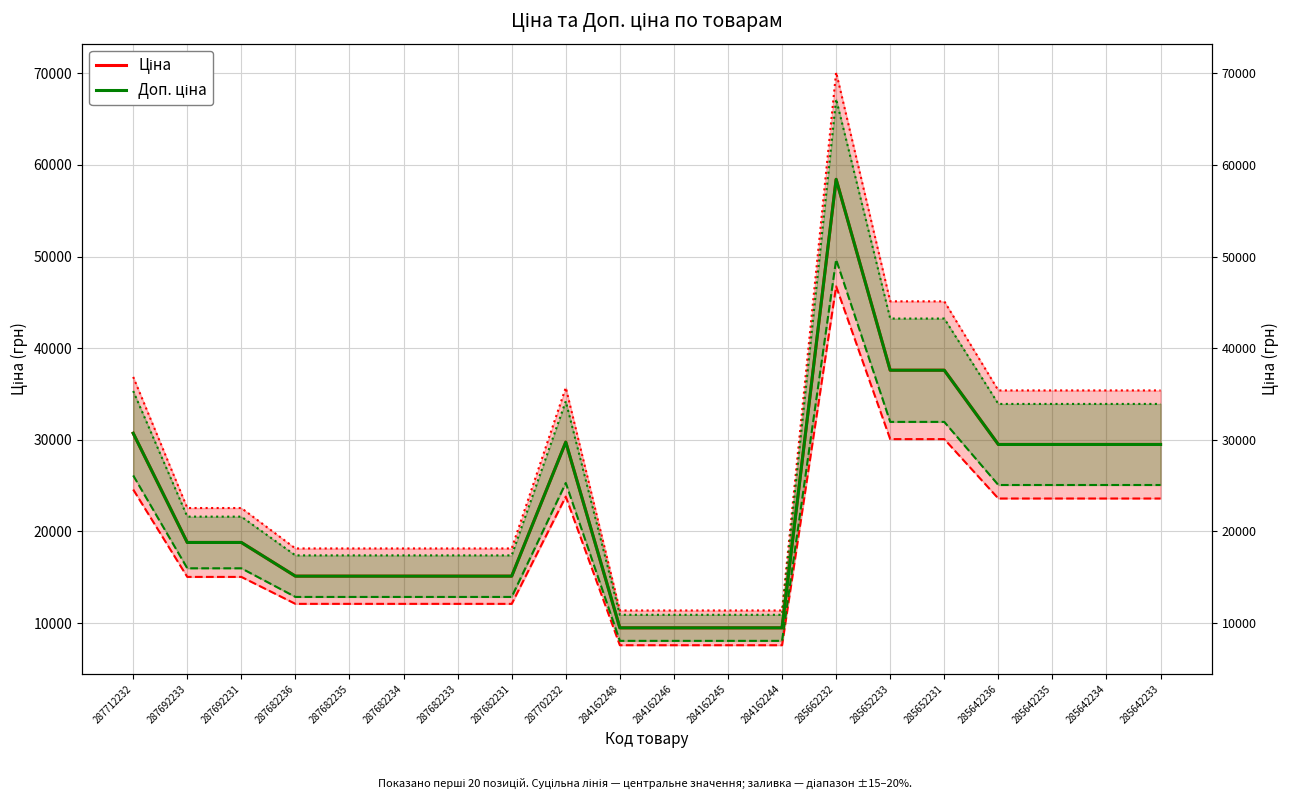

True or false: Доп. ціна has more than 0 interior local peaks.

True